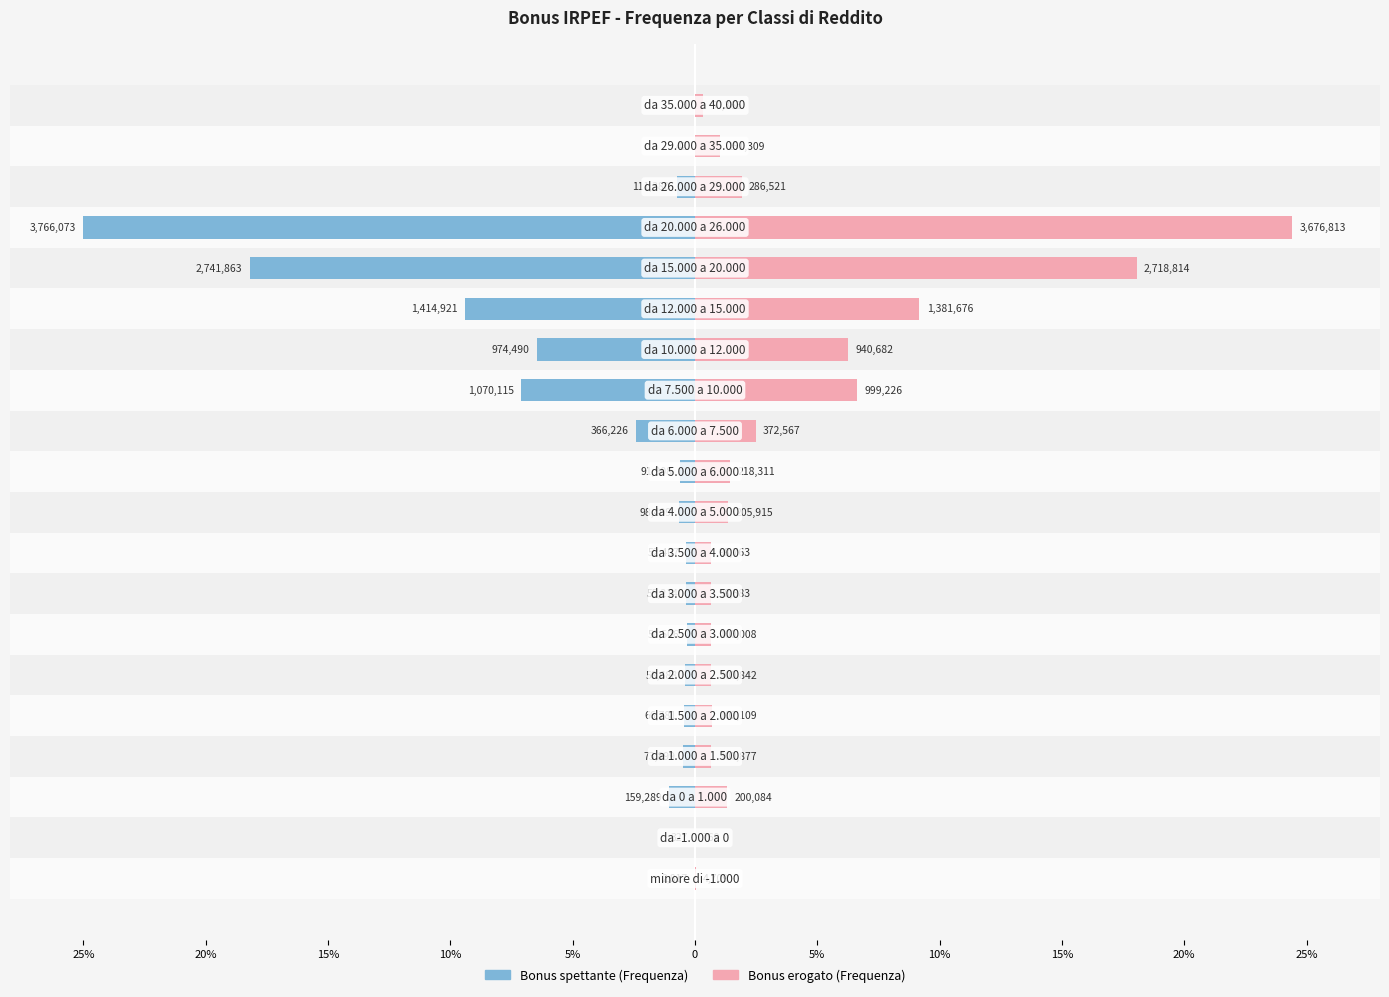

Rank the series at 5% from lowest to highest value.

Bonus spettante (Frequenza), Bonus erogato (Frequenza)